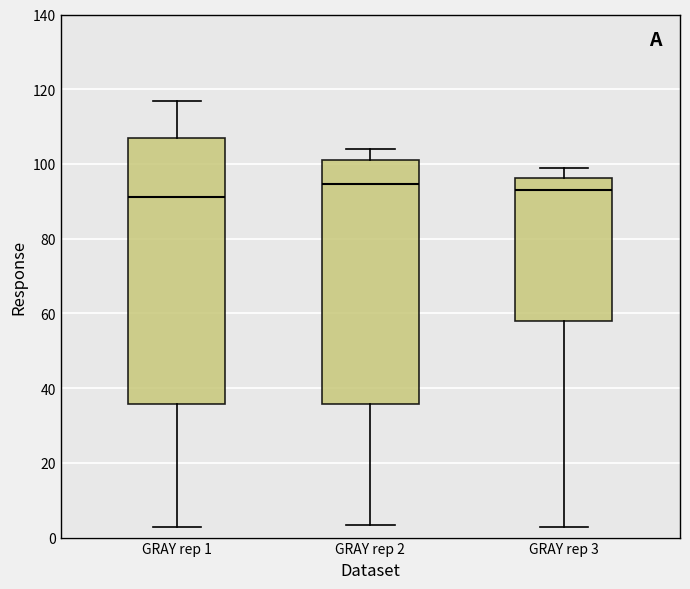

Comparing the boxes themselves (not the whiskers), which one is the tallest?

GRAY rep 1